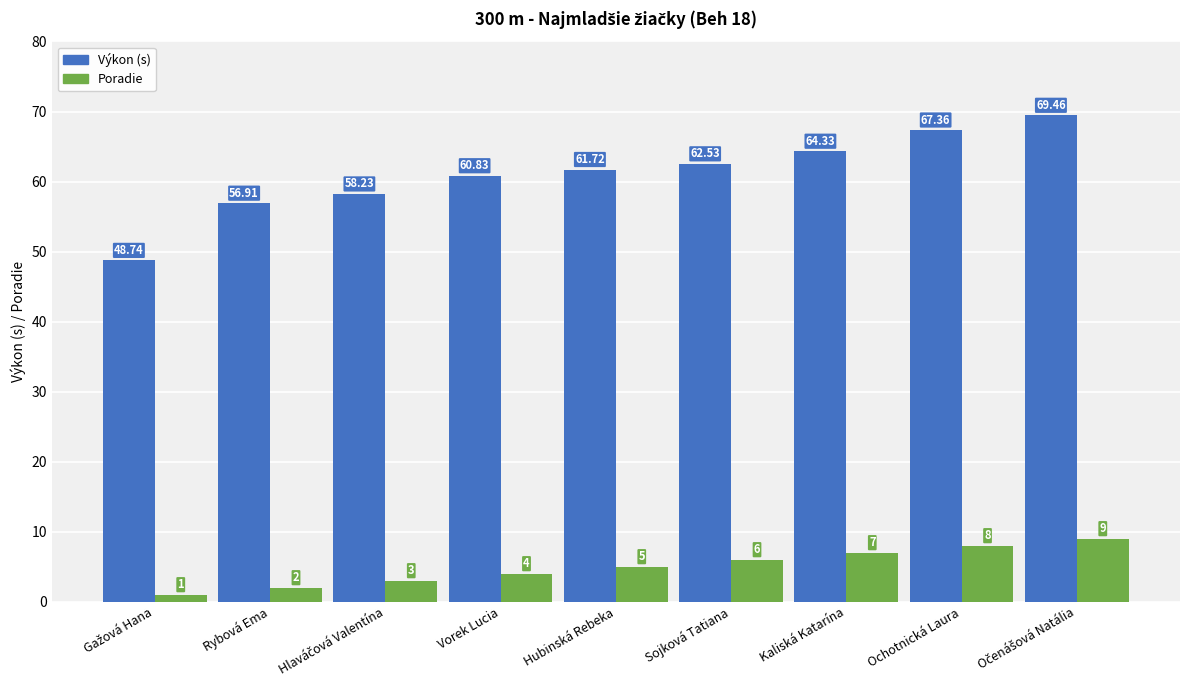

What is the sum of the Výkon (s) values at Kaliská Katarína and Sojková Tatiana?

126.9